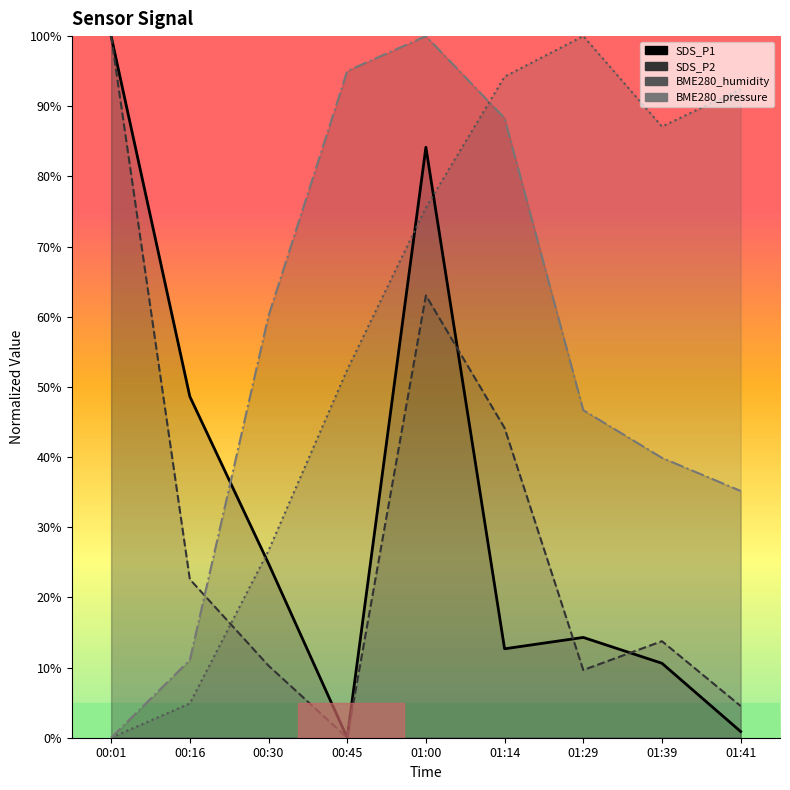

What is the difference between the BME280_pressure values at 01:14 and 00:45?

6.7